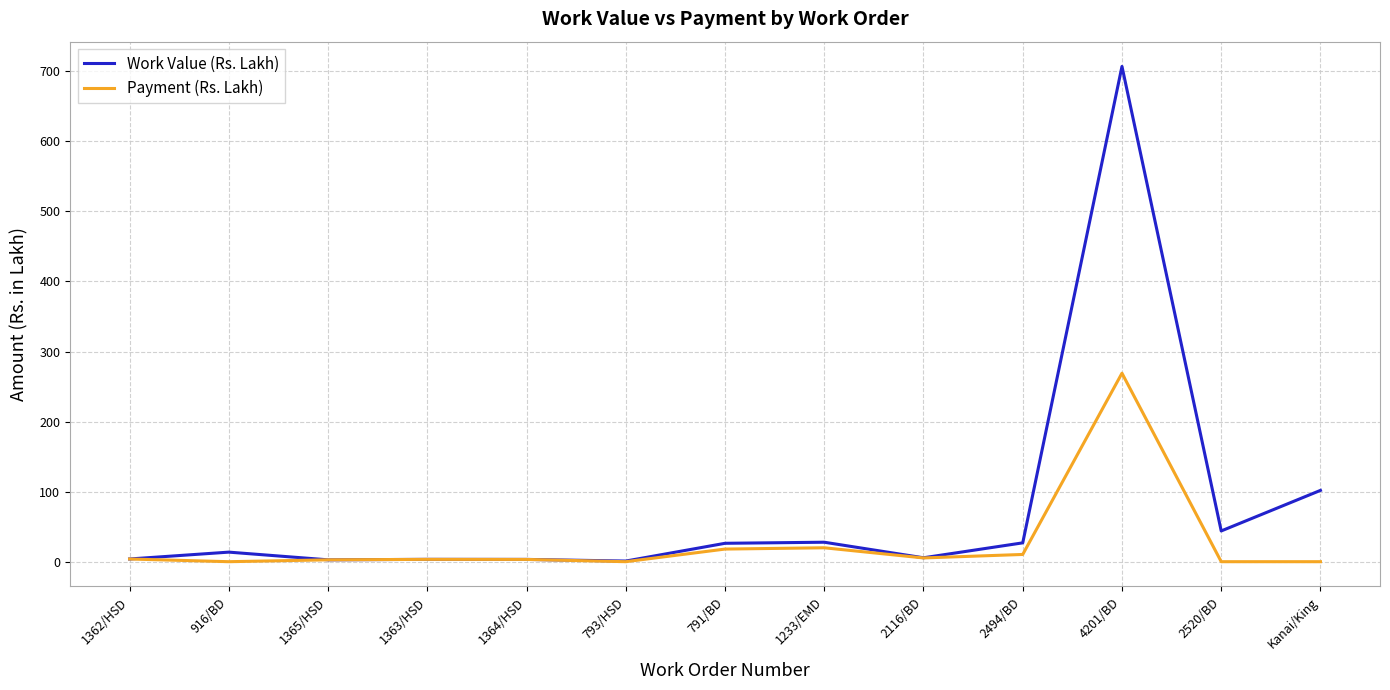

What are all the series names shown in the legend?

Work Value (Rs. Lakh), Payment (Rs. Lakh)